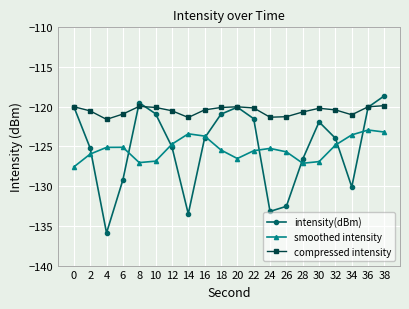

Between 2 and 38, which series saw the biggest shift?

intensity(dBm)